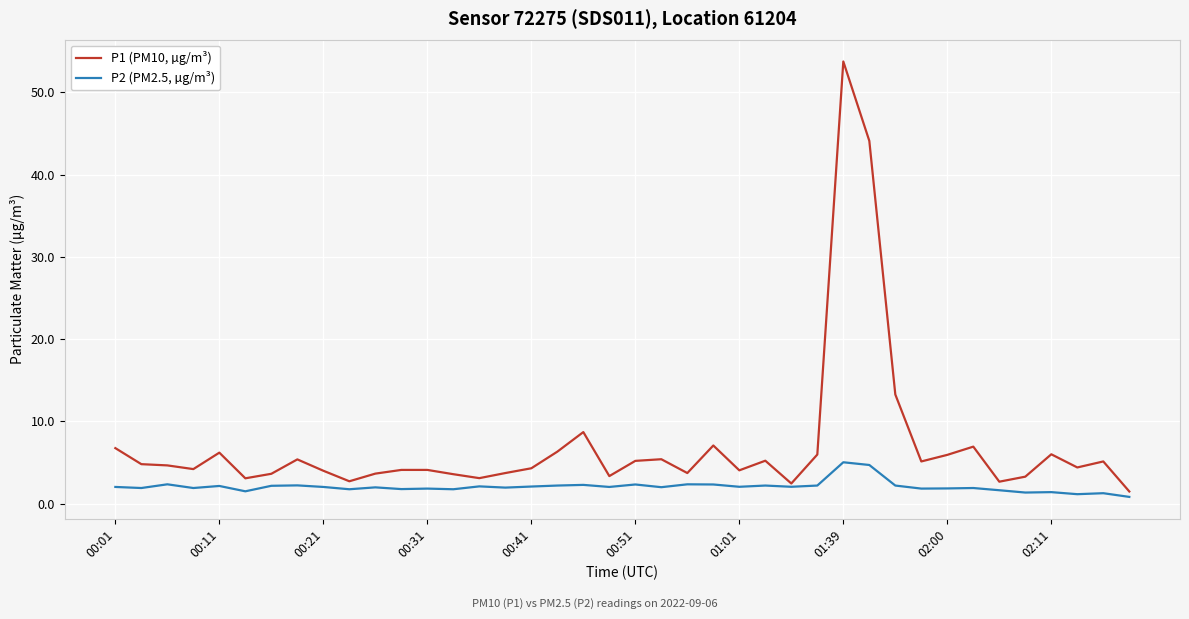

Which series has the largest range (max minus min)?

P1 (PM10, µg/m³)